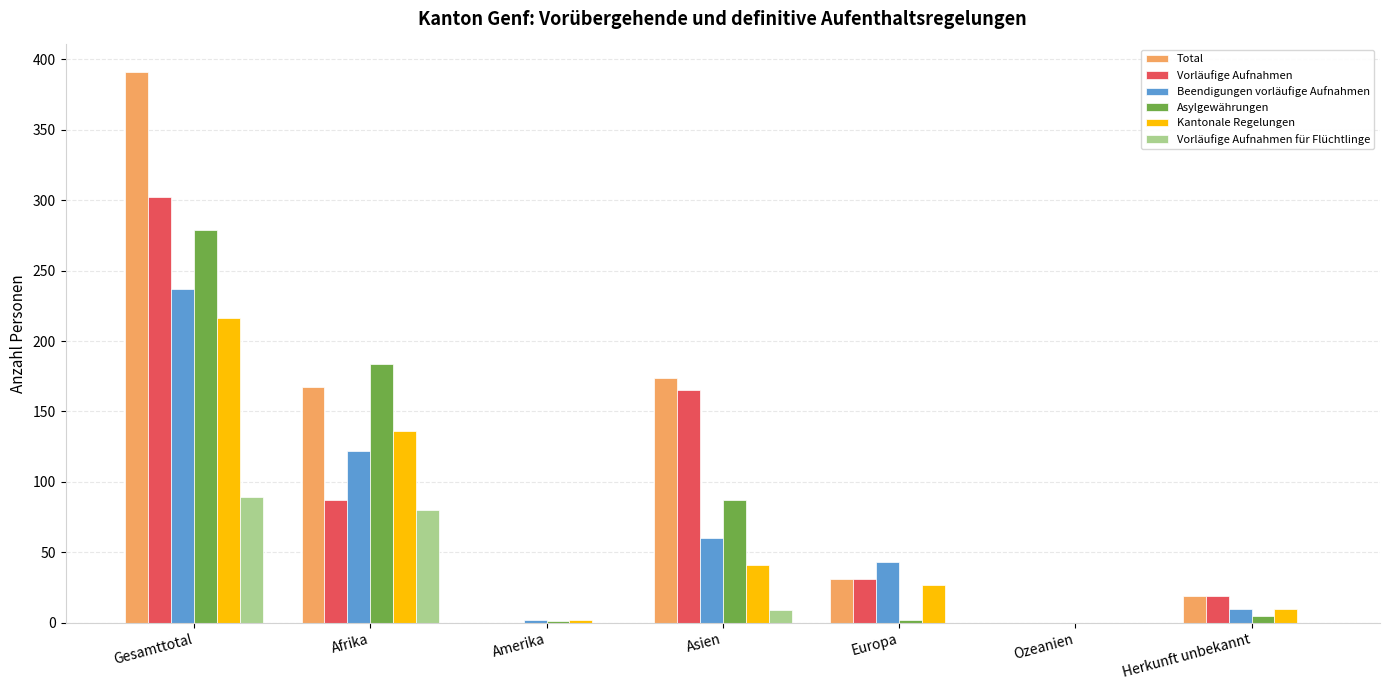

Between Asien and Herkunft unbekannt, which series saw the biggest shift?

Total